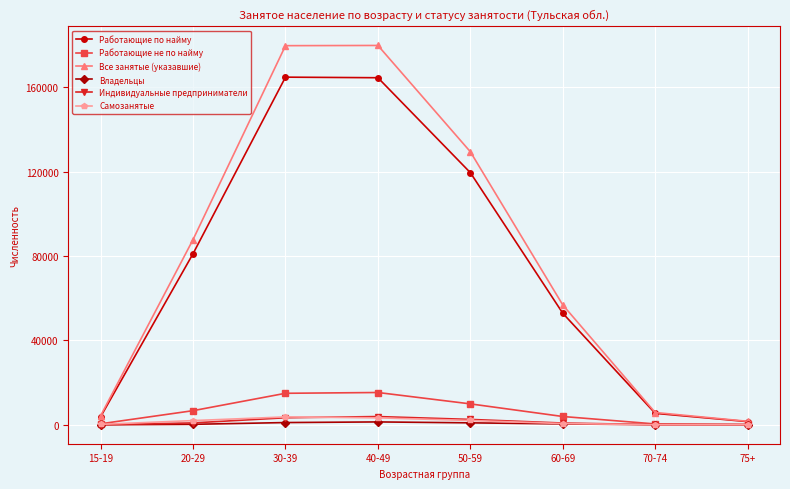

At how many categories does at least one series exceed 127203?

3